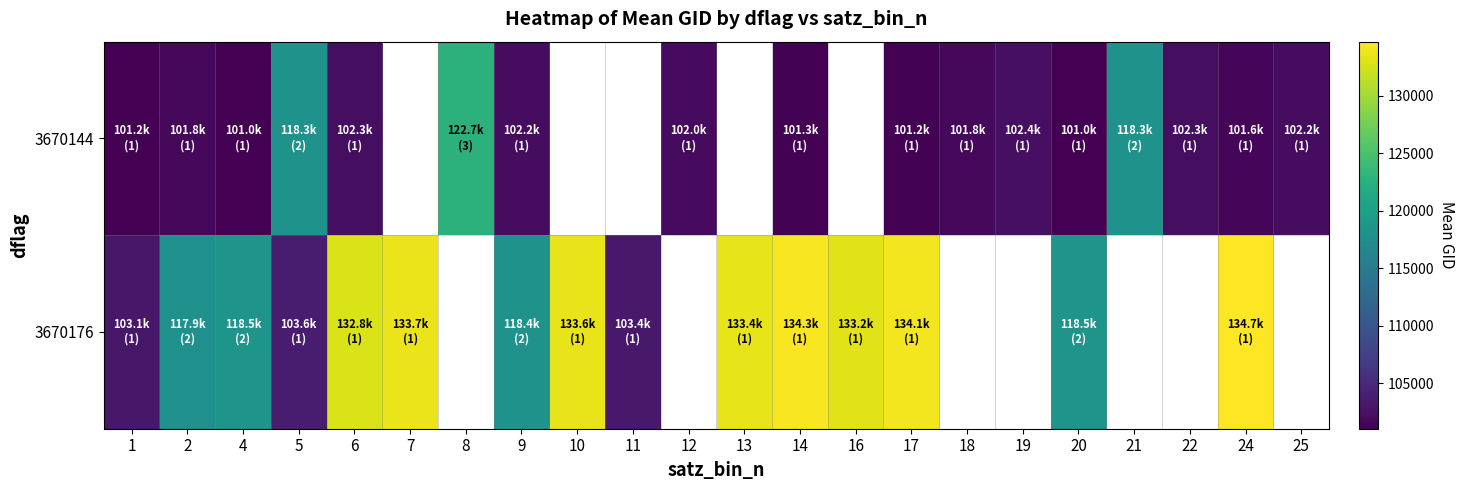

What is the difference between the maximum and minimum values in the 3670176 series?

31545.0